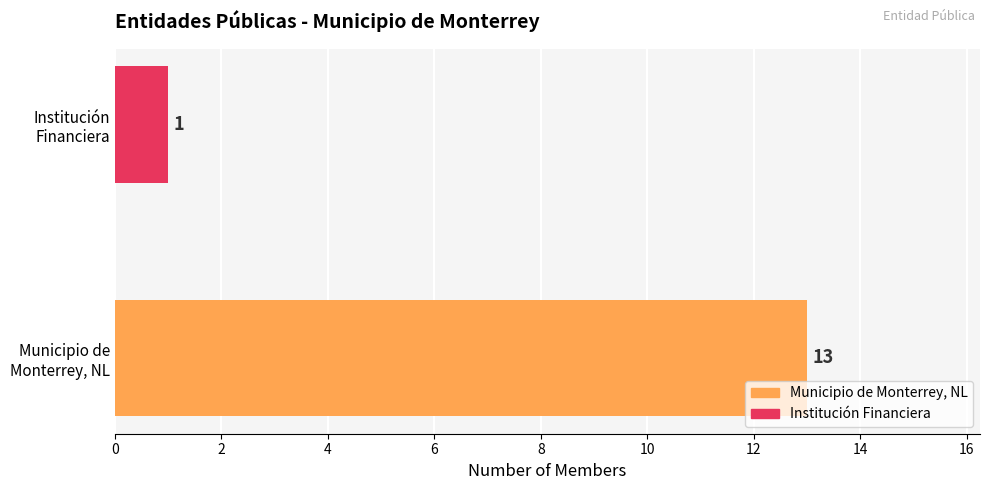

What is the average value?

7